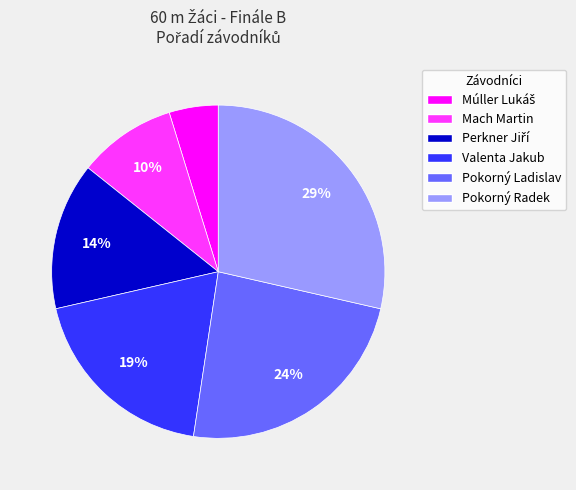

The Mach Martin slice represents 1% of the pie. True or false?

False